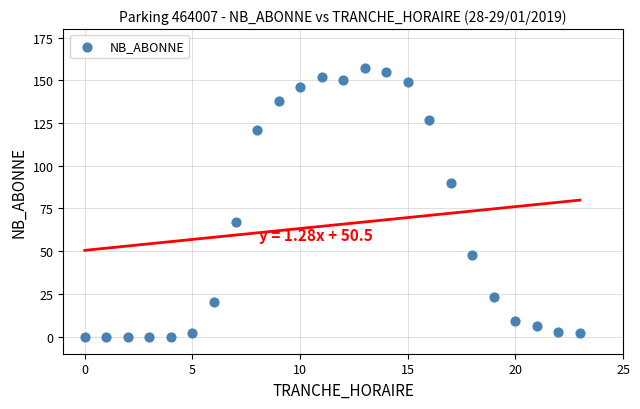

What is the range of X values (max minus min)?

23